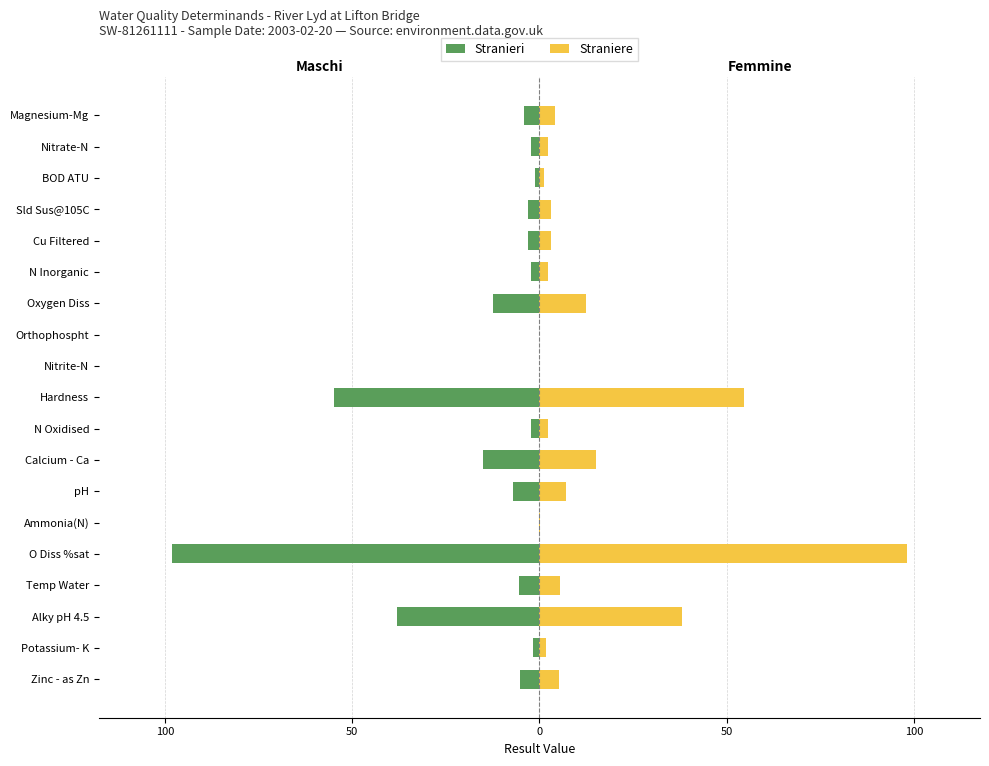

What value does the Stranieri series have at Calcium - Ca?

-15.1